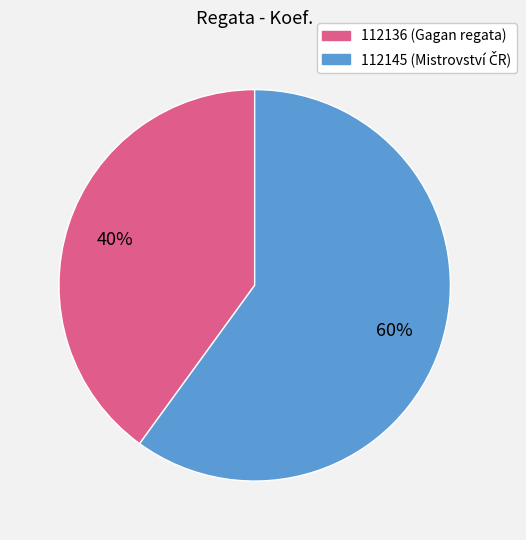

To the nearest percent, what is the difference between the 112136 and 112145 slice percentages?

20%